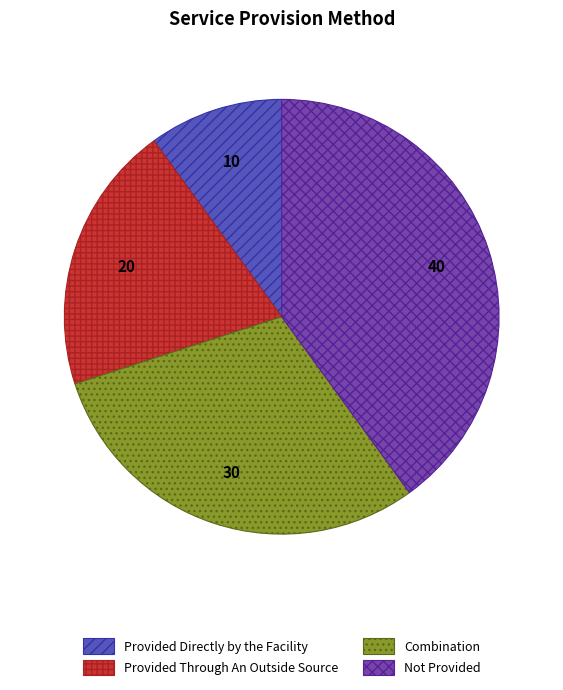

Which slice is the largest?

Not Provided